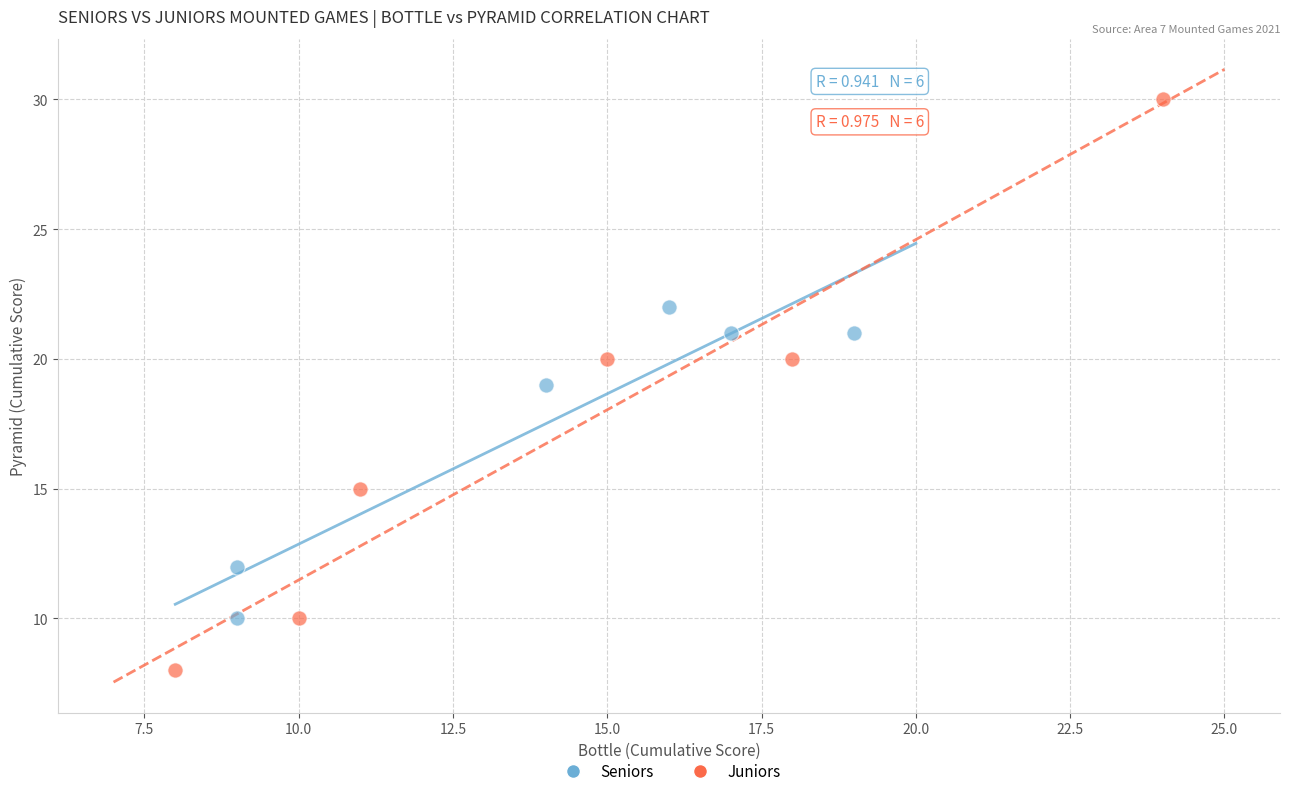

Which series contains the lowest Y value?

Juniors